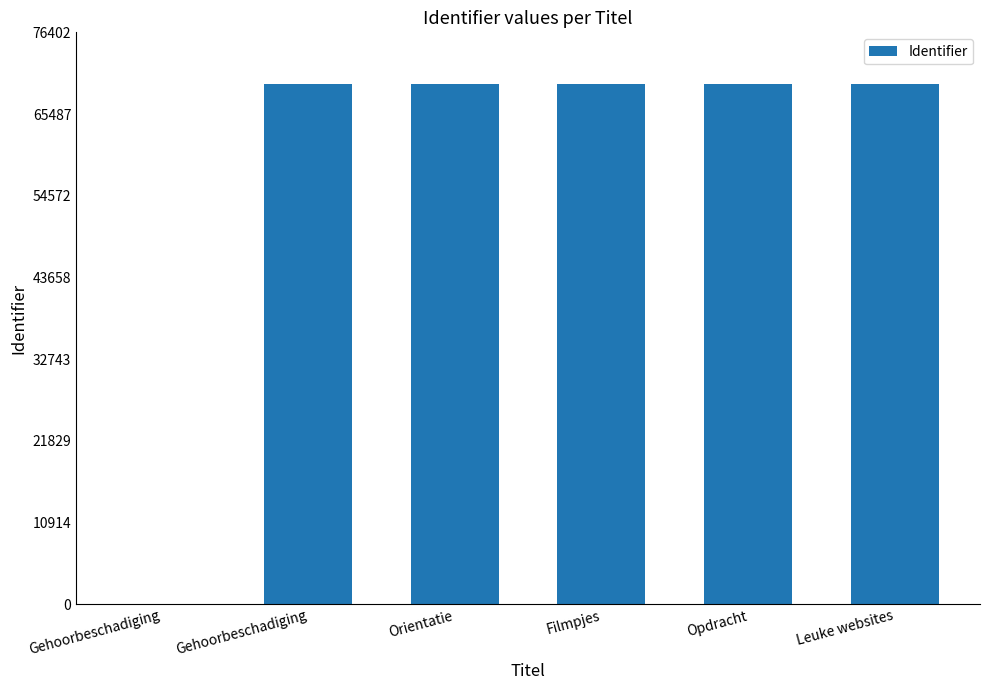

What is the difference between the maximum and minimum values?

69457